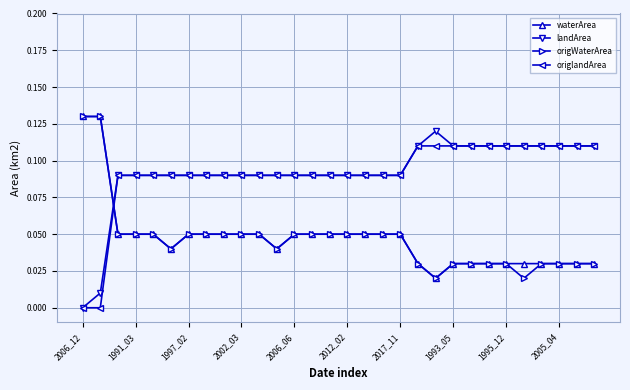

Which series has the largest range (max minus min)?

landArea